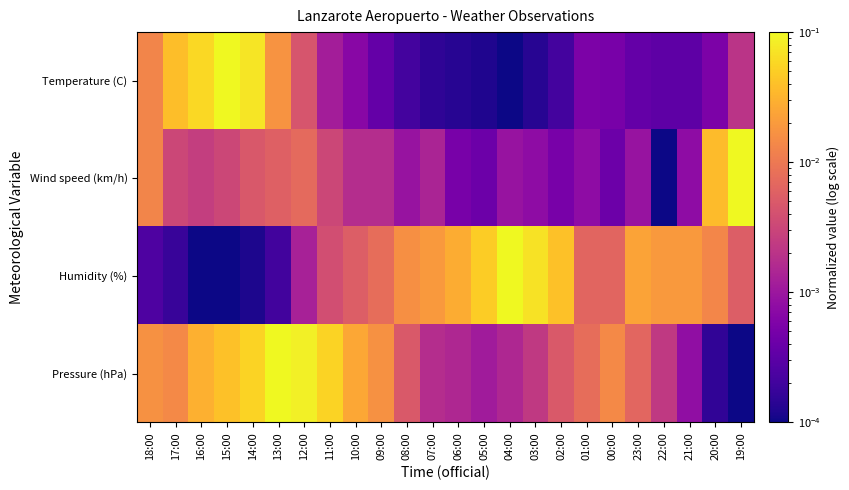

At how many categories does at least one series exceed 0?

24